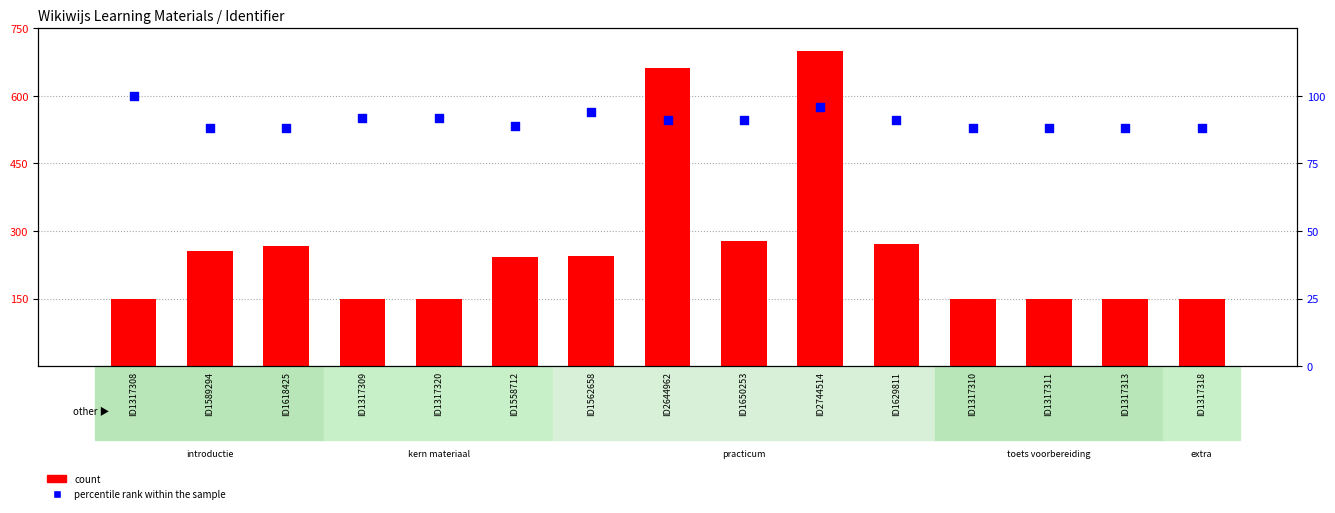

Which series reaches the maximum Y coordinate?

count